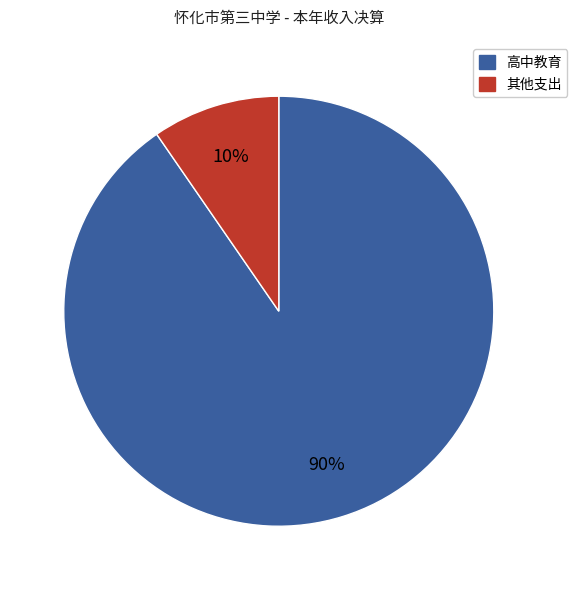

Does any single category account for the majority?

Yes